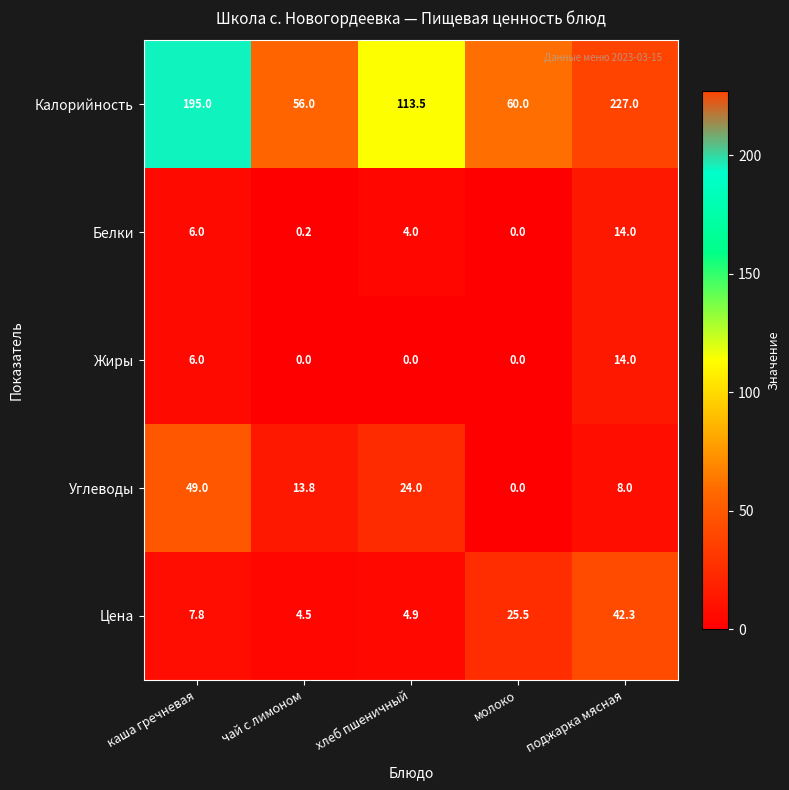

How many data points does each series have?

5